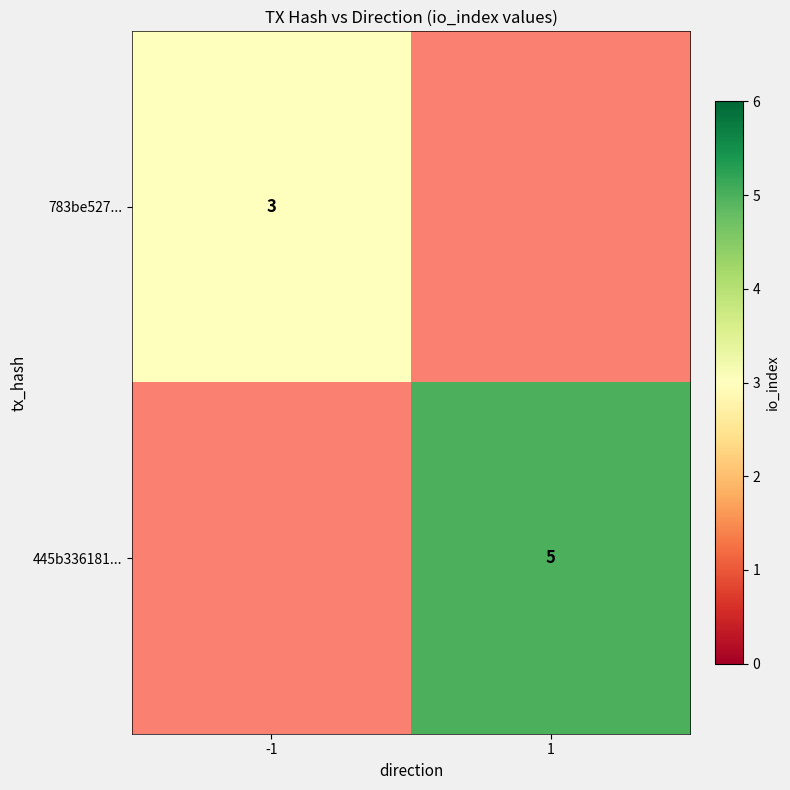

The value of 783be527... at -1 is 5.4. True or false?

False